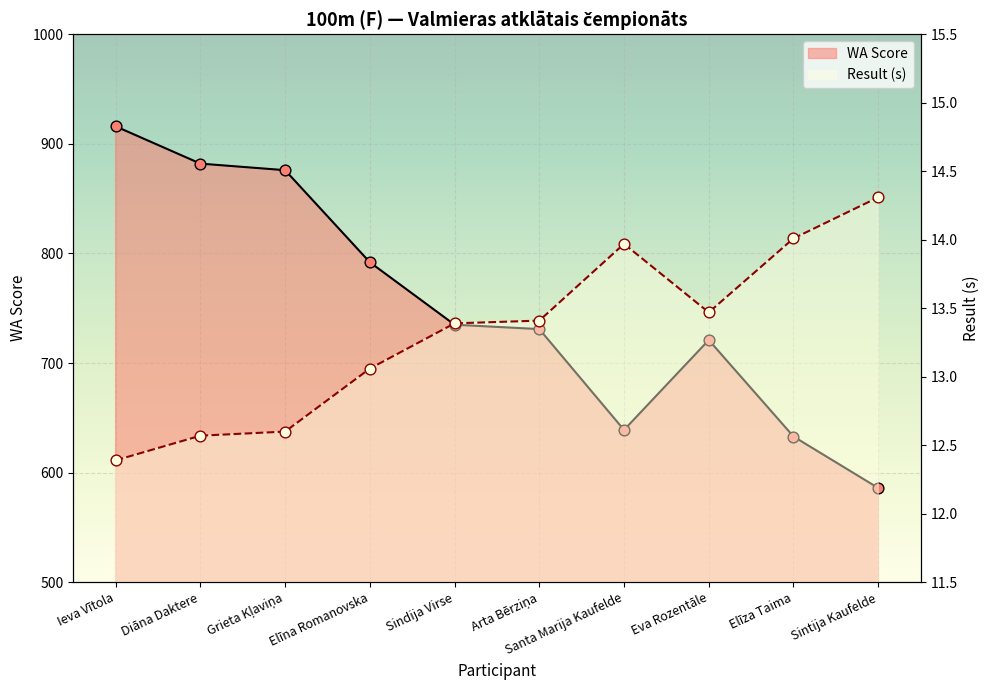

Which series reaches the minimum Y coordinate?

Result